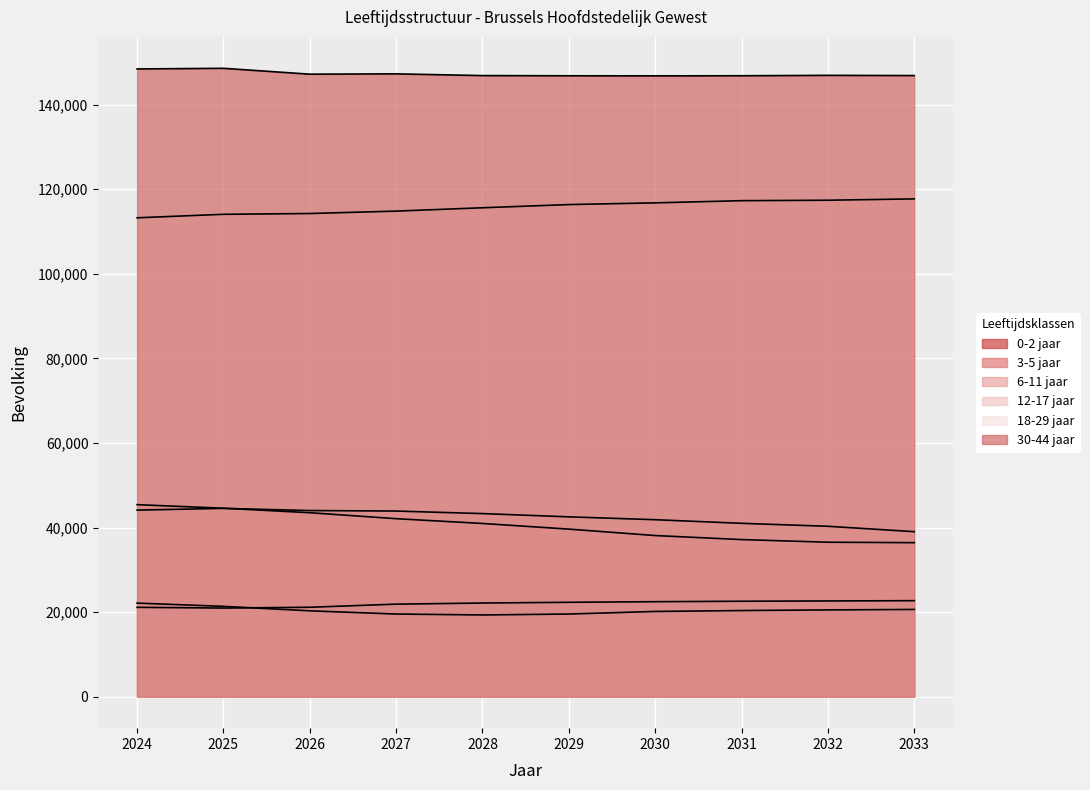

Does the chart display data point markers on the line(s)?

No